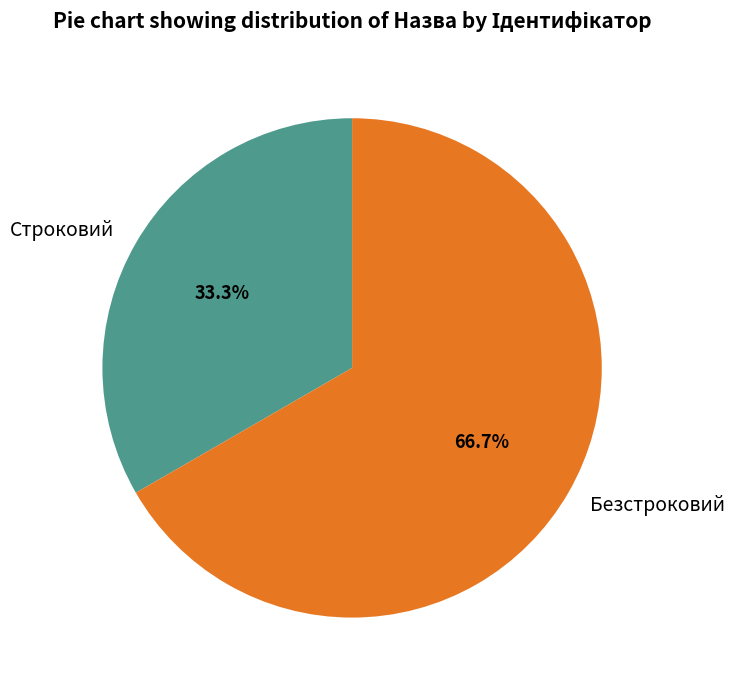

How many segments does this pie chart have?

2